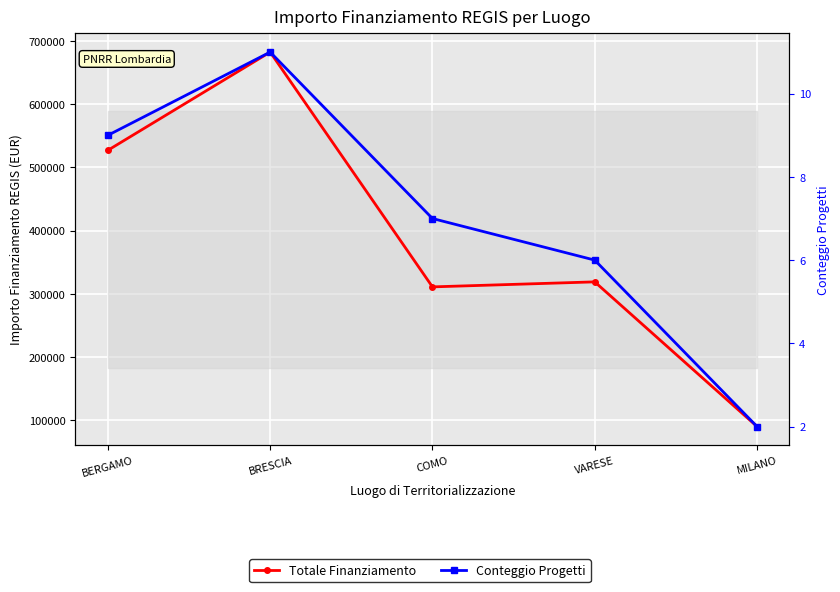

At which category does Conteggio Progetti reach its first local peak?

BRESCIA